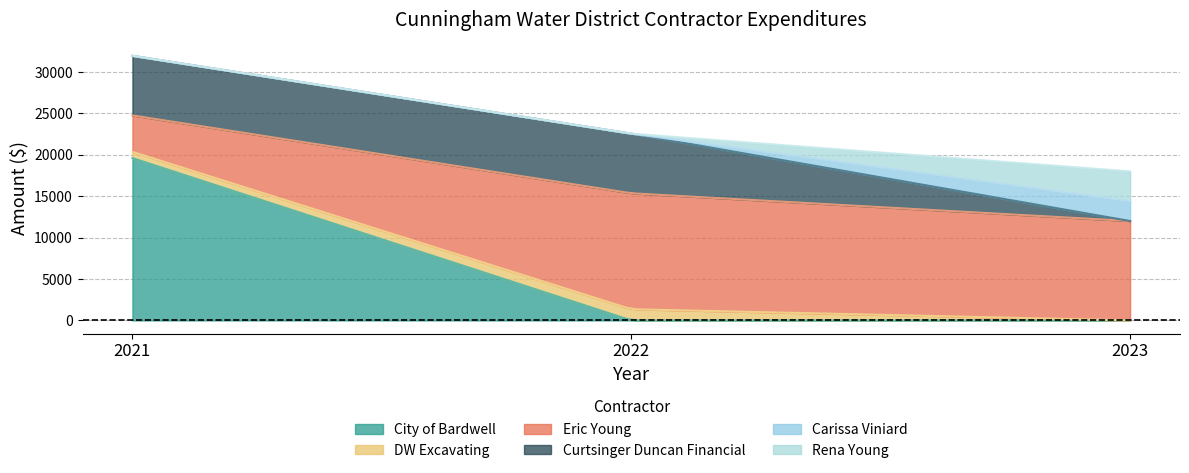

At which label does DW Excavating first exceed 749?

2022